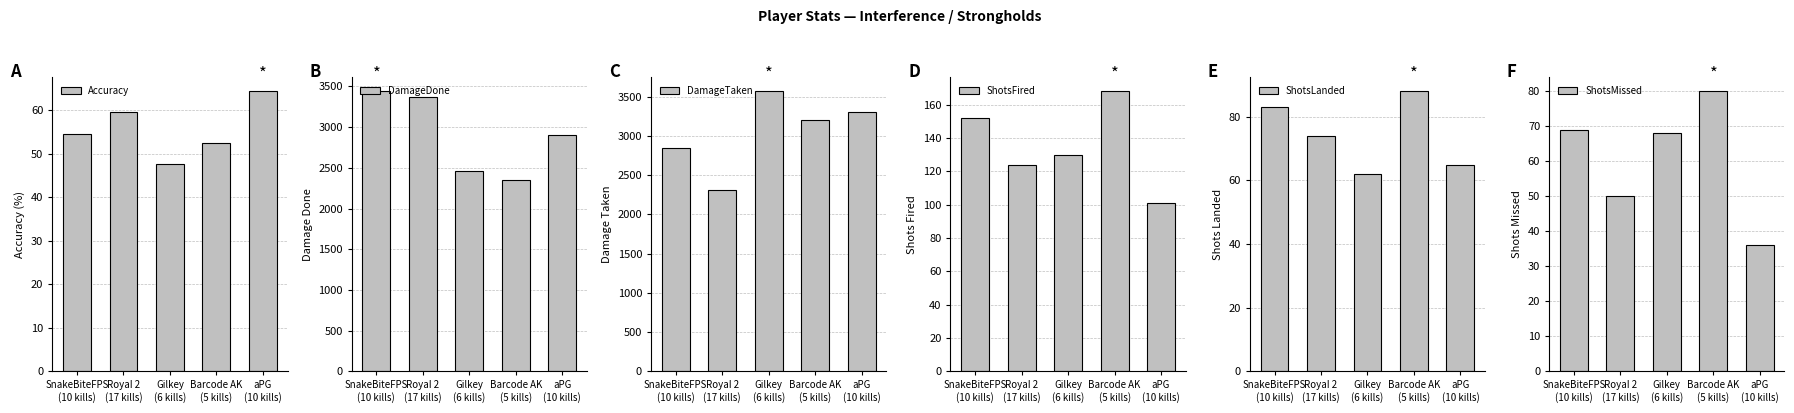

Which series has the largest range (max minus min)?

DamageTaken